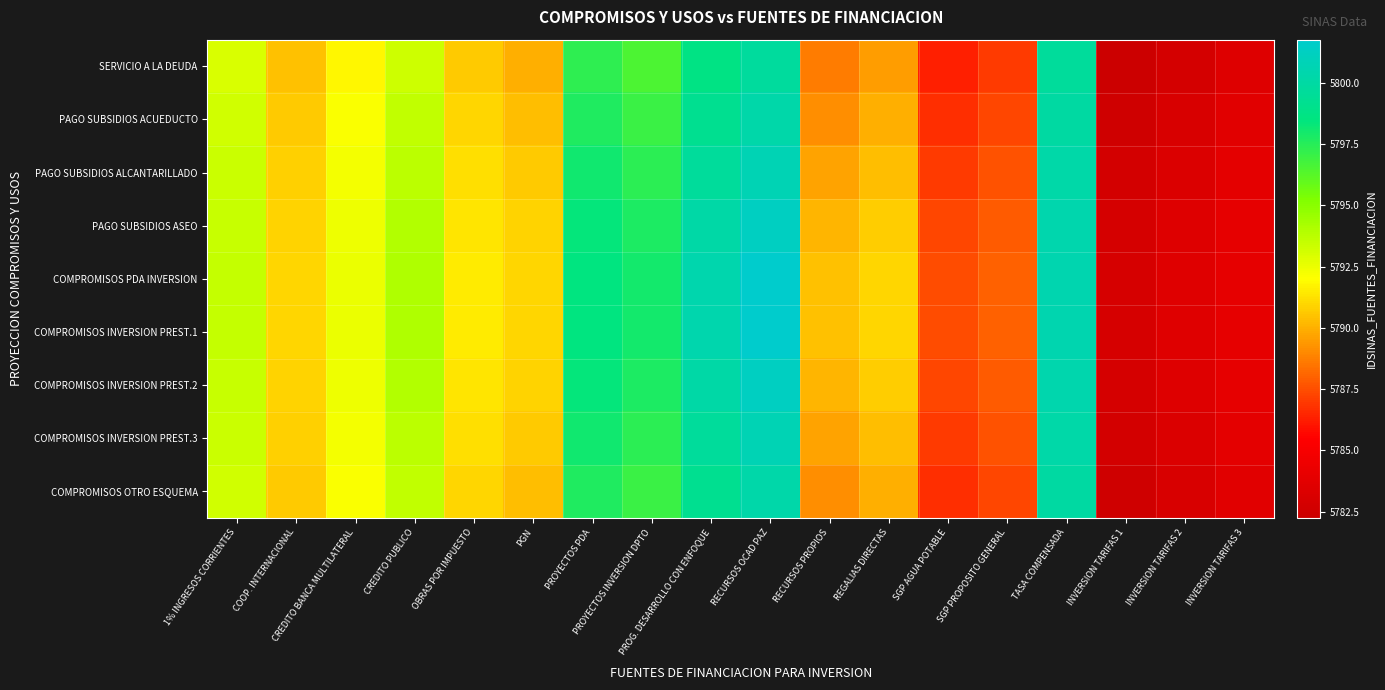

Rank the series by their maximum value, from highest to lowest.

COMPROMISOS PDA INVERSION, COMPROMISOS INVERSION PREST.1, PAGO SUBSIDIOS ASEO, COMPROMISOS INVERSION PREST.2, PAGO SUBSIDIOS ALCANTARILLADO, COMPROMISOS INVERSION PREST.3, PAGO SUBSIDIOS ACUEDUCTO, COMPROMISOS OTRO ESQUEMA, SERVICIO A LA DEUDA